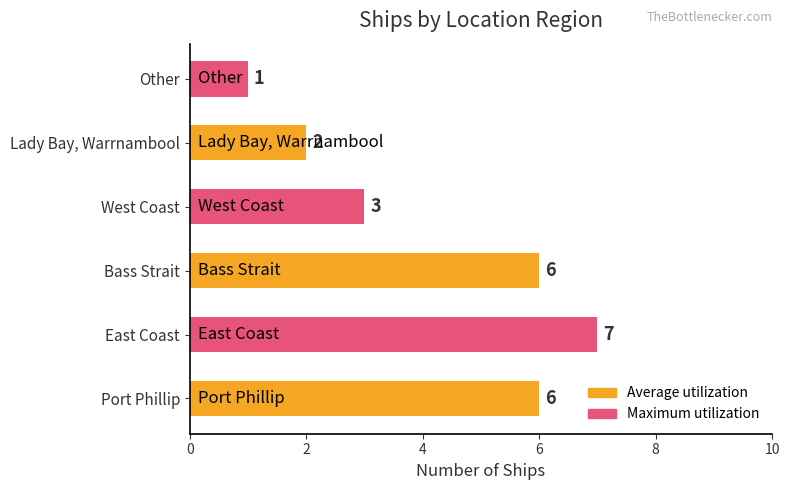

The chart shows a value of 3 at West Coast. True or false?

True